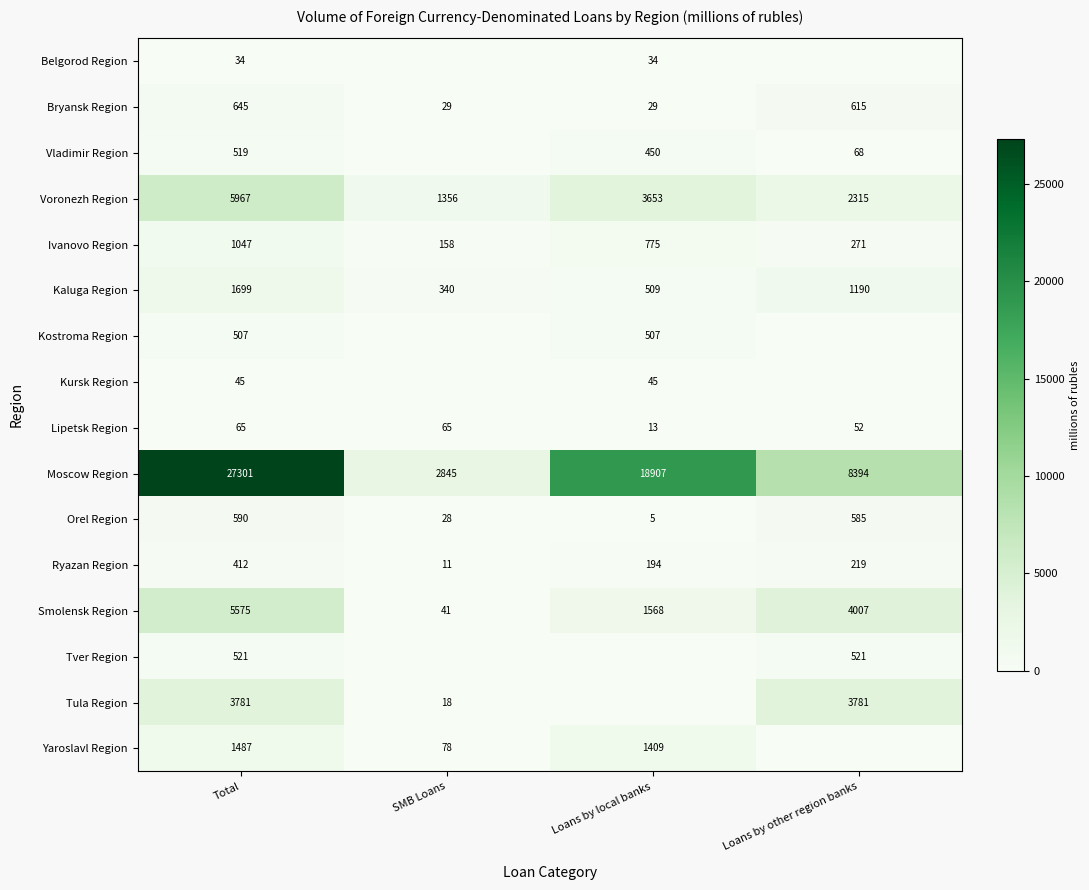

Is it true that Kursk Region equals 45 at Total?

True